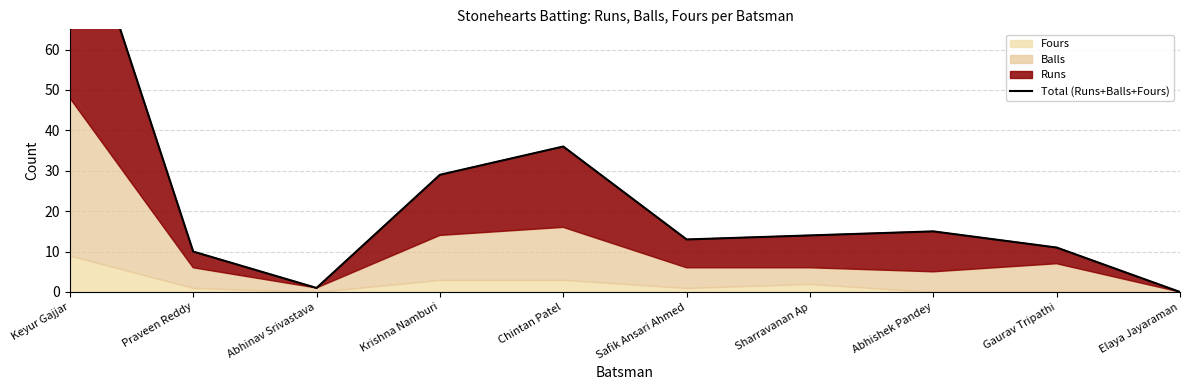

True or false: there are more than 1 points higher than both neighbors.

True